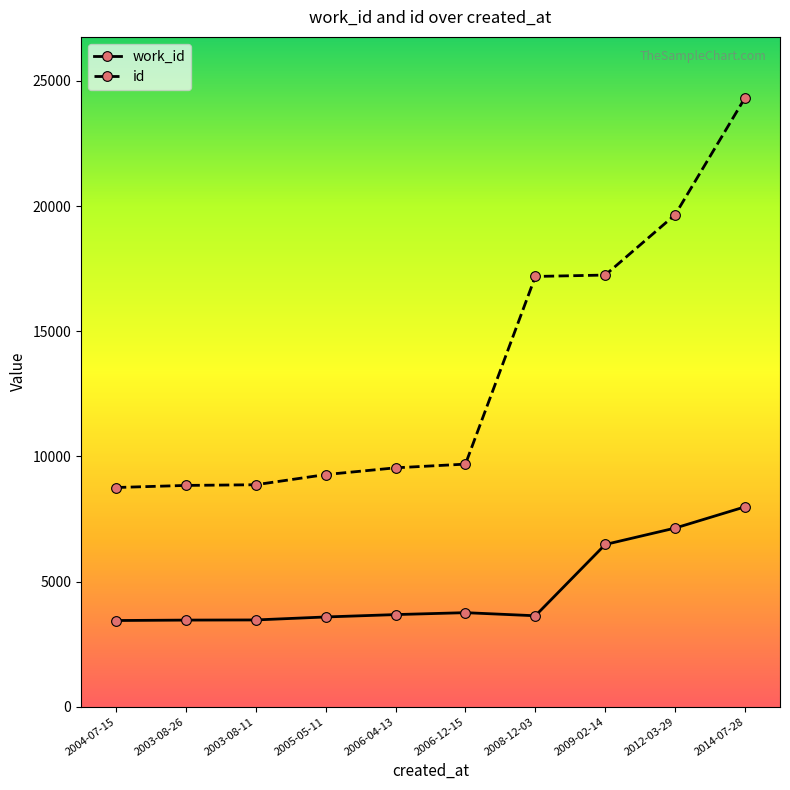

What is the average value of the id series?

13340